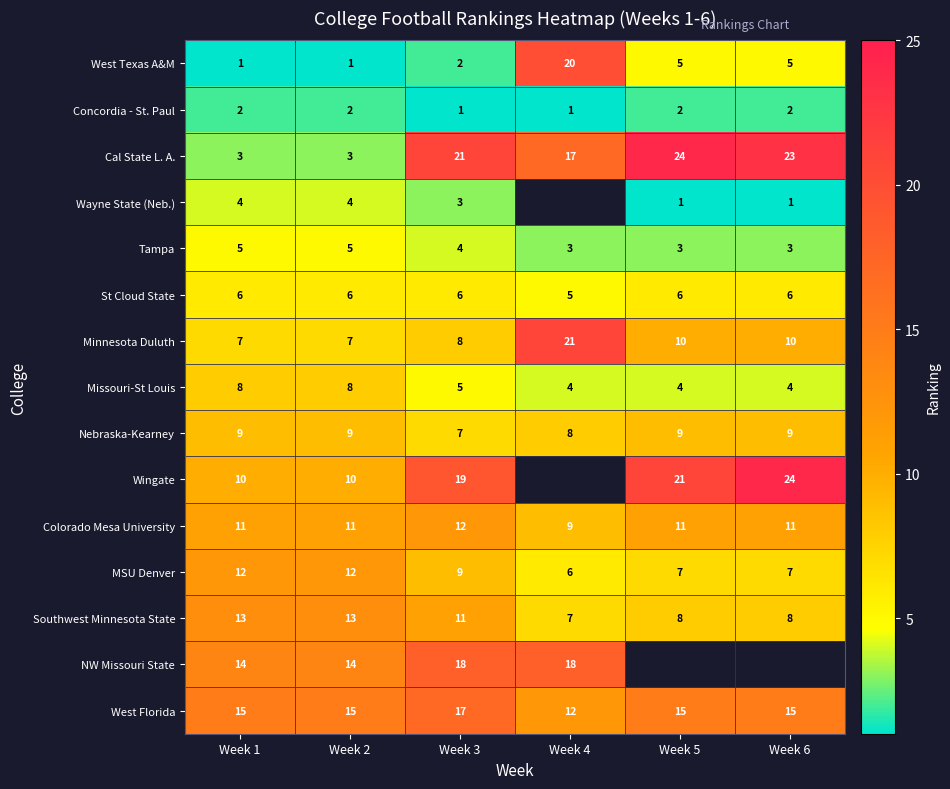

Where does the Missouri-St Louis series first go above 5?

Week 1